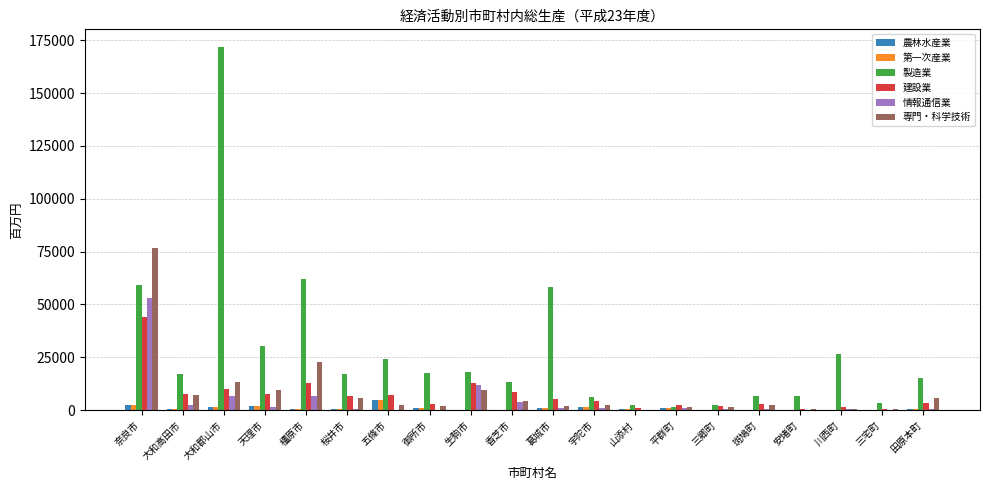

What is the approximate value of 情報通信業 at 宇陀市?

853